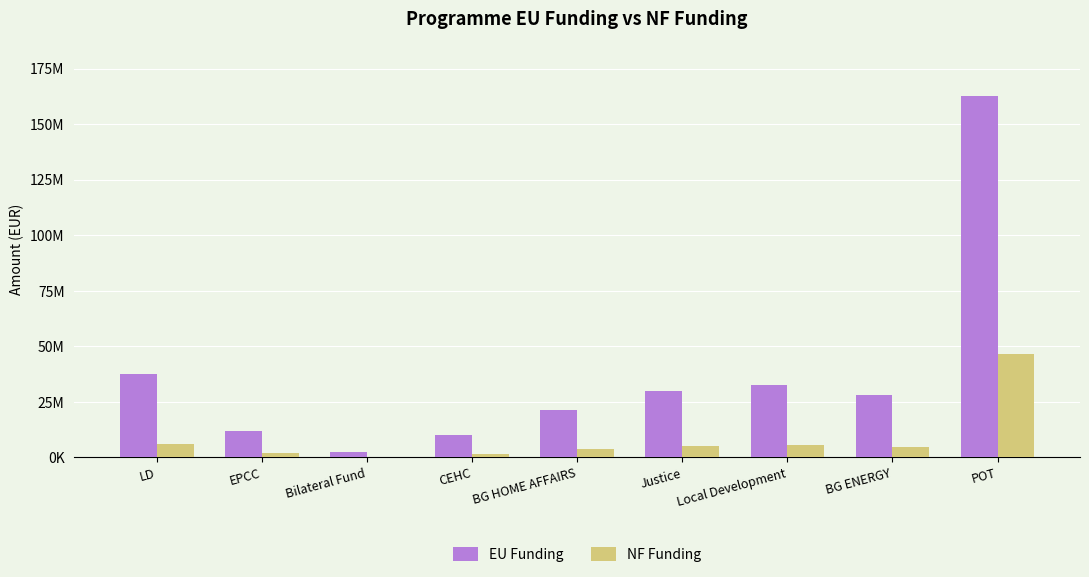

Reading left to right, list all the values displayed in this chart.

EU Funding: 37714867.8	11969816.2	2602000.2	10000000.0	21499670.5	29999539.8	32604347.1	28000000.0	162855769.7
NF Funding: 6264576.9	2112320.4	0.0	1764706.0	3794059.5	5294036.8	5753708.2	4941176.0	46534168.6